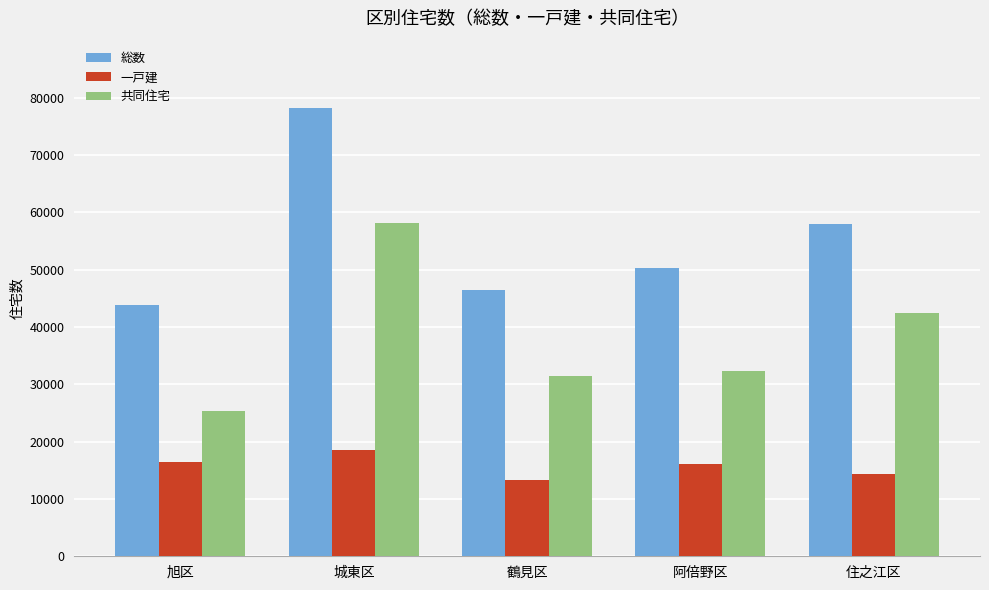

Read the 一戸建 value at 城東区, to the nearest 10.

18520